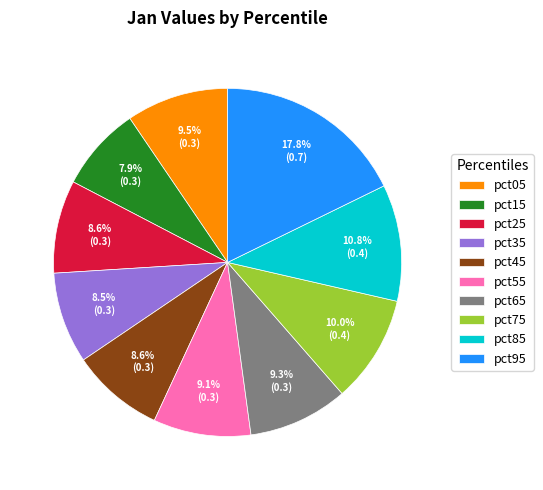

Is it true that pct45 is 9% of the pie?

True